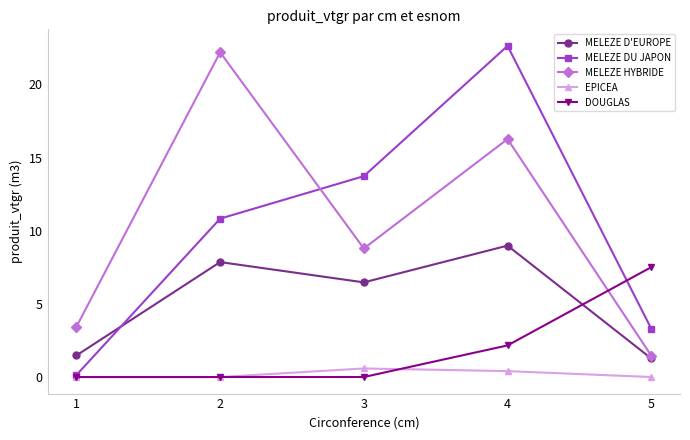

Count the number of categories in the chart.

5